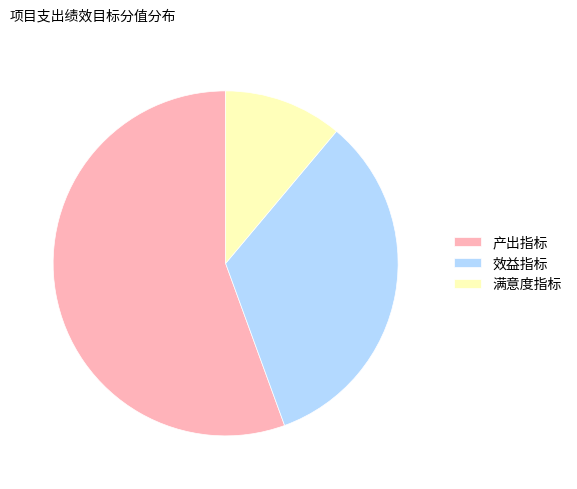

Rank the categories by value from highest to lowest.

产出指标, 效益指标, 满意度指标